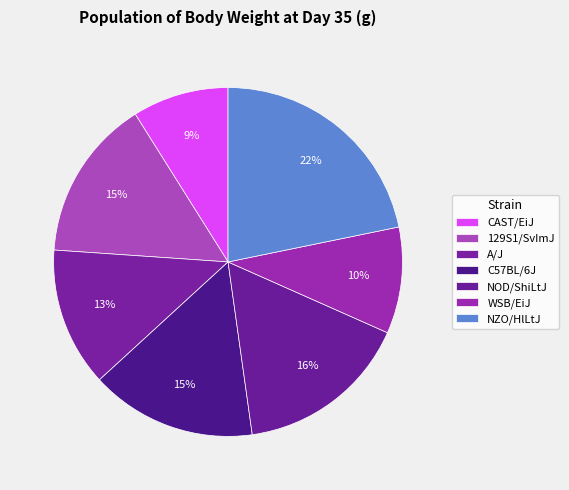

Is NOD/ShiLtJ the majority of the pie?

No